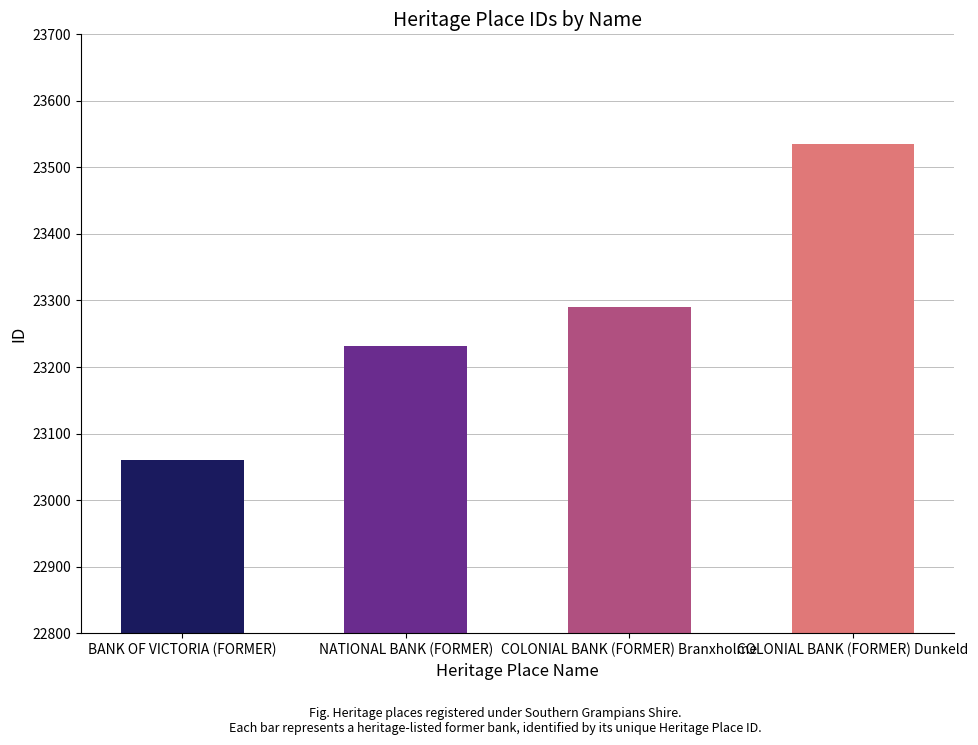

What is the average value?

23279